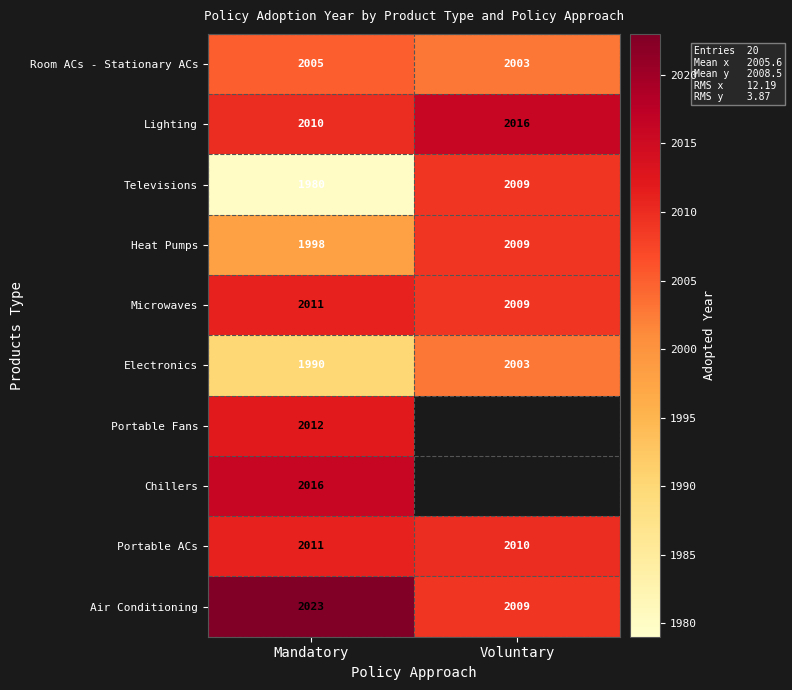

Is the value of Room ACs - Stationary ACs at Mandatory greater than the value of Lighting at Mandatory?

No